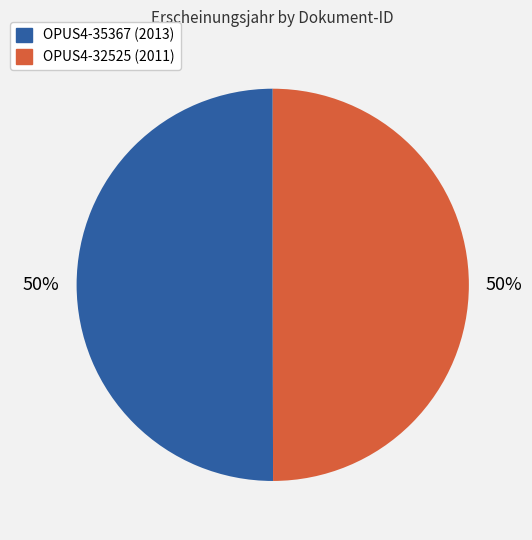

To the nearest percent, what is the average slice percentage?

50%